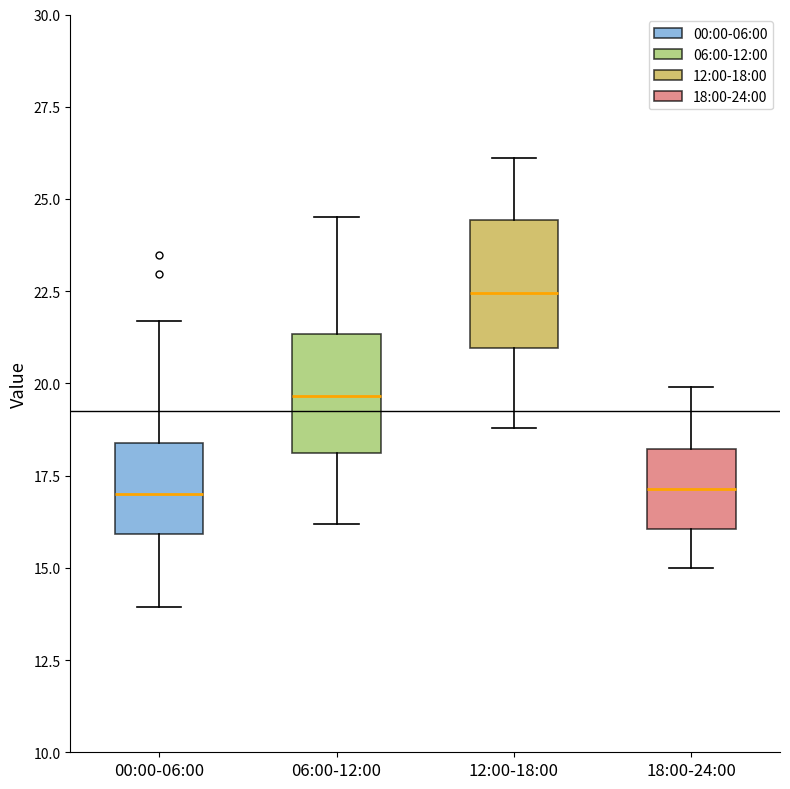

Reading left to right, transcribe this box plot: for each box, give where its median line is, the range the box spans, and where its two whiskers end, as read against the y-axis. The values are not printed on the chart, so give them approximately, as read against the axis.

00:00-06:00: median 17.0, box 16.0 to 18.5, whiskers 14.0 to 21.5
06:00-12:00: median 19.5, box 18.0 to 21.5, whiskers 16.0 to 24.5
12:00-18:00: median 22.5, box 21.0 to 24.5, whiskers 19.0 to 26.0
18:00-24:00: median 17.0, box 16.0 to 18.0, whiskers 15.0 to 20.0